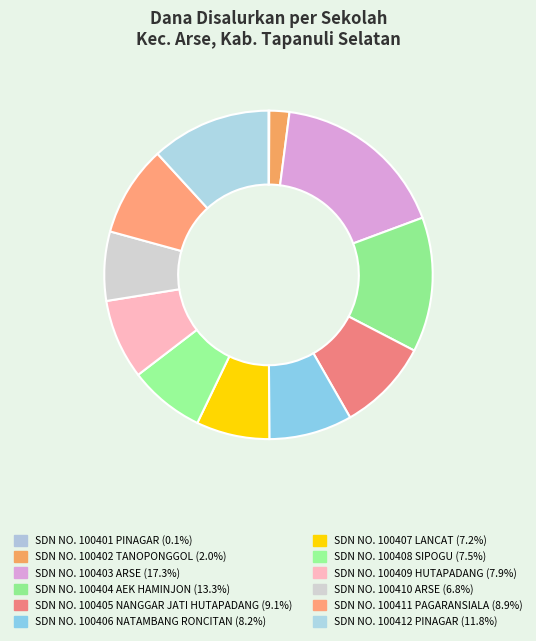

Rank the categories by value from lowest to highest.

SDN NO. 100401 PINAGAR, SDN NO. 100402 TANOPONGGOL, SDN NO. 100410 ARSE, SDN NO. 100407 LANCAT, SDN NO. 100408 SIPOGU, SDN NO. 100409 HUTAPADANG, SDN NO. 100406 NATAMBANG RONCITAN, SDN NO. 100411 PAGARANSIALA, SDN NO. 100405 NANGGAR JATI HUTAPADANG, SDN NO. 100412 PINAGAR, SDN NO. 100404 AEK HAMINJON, SDN NO. 100403 ARSE